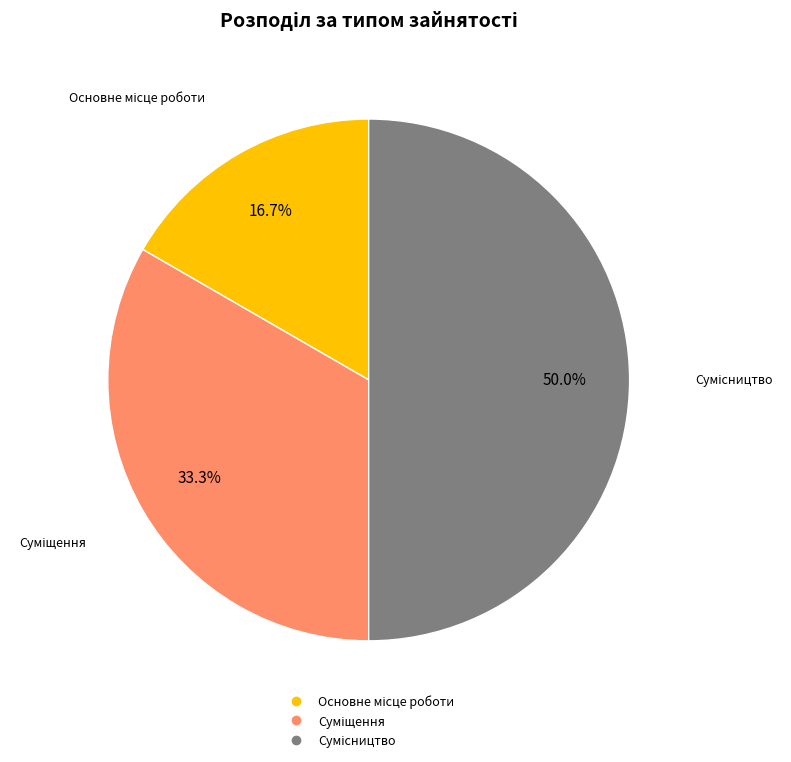

What is the change in value from Основне місце роботи to Сумісництво?

+2